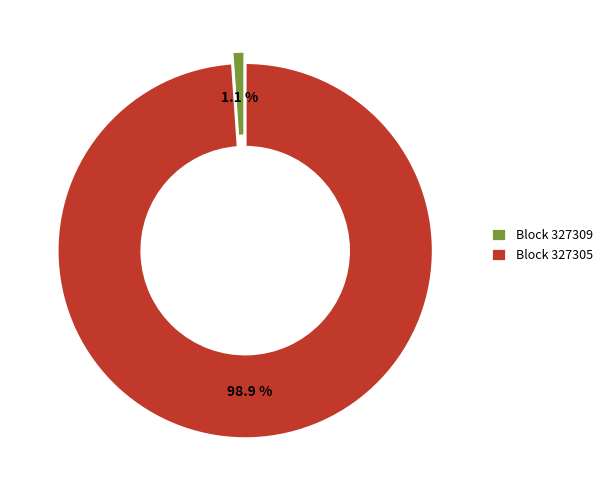

How many slices are in this pie chart?

2